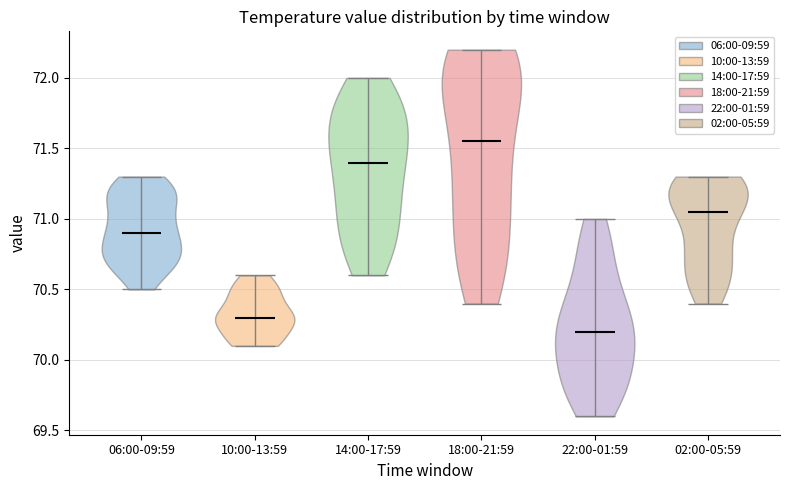

Which violin has the lowest median line?

22:00-01:59